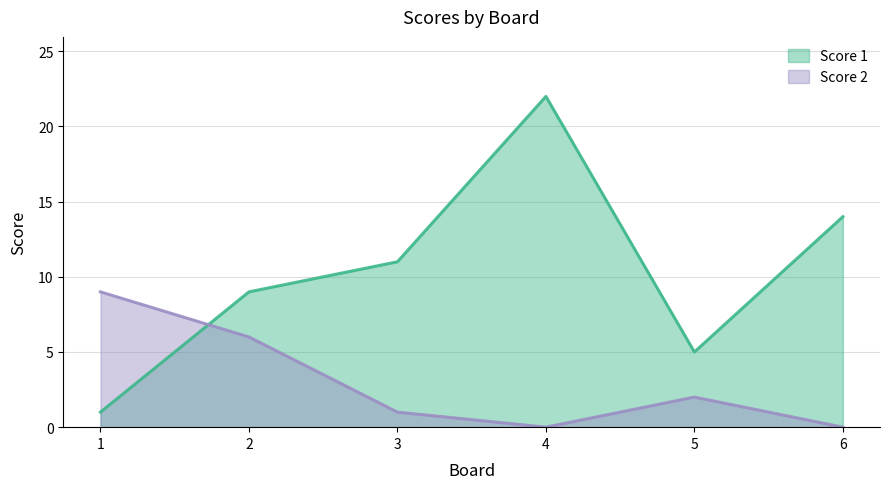

At which category is the sum across all series the highest?

4